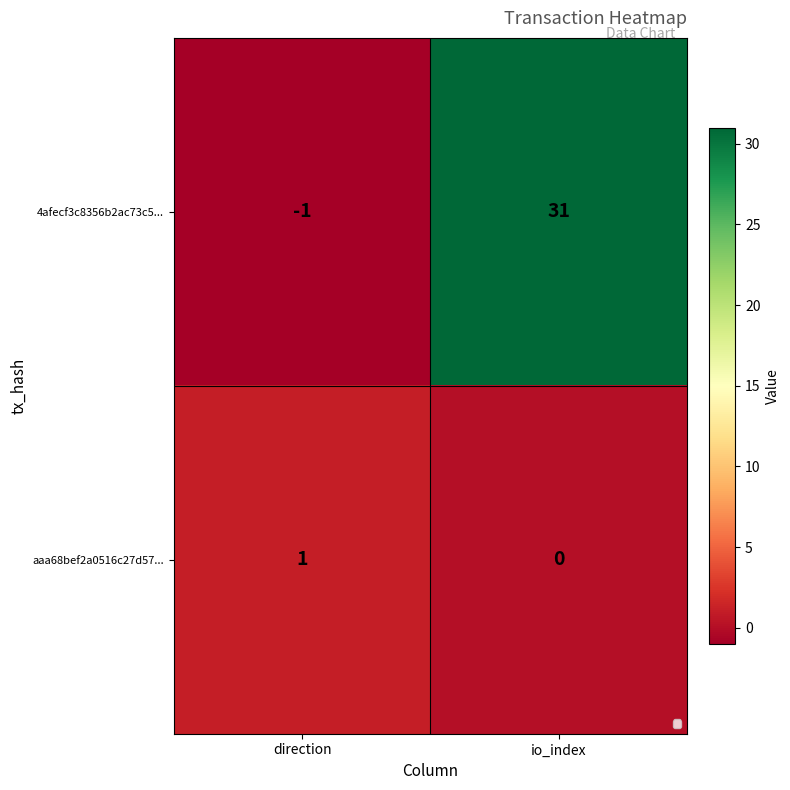

Reading left to right, list all the values displayed in this chart.

4afecf3c8356b2ac73c5...: direction=-1	io_index=31
aaa68bef2a0516c27d57...: direction=1	io_index=0